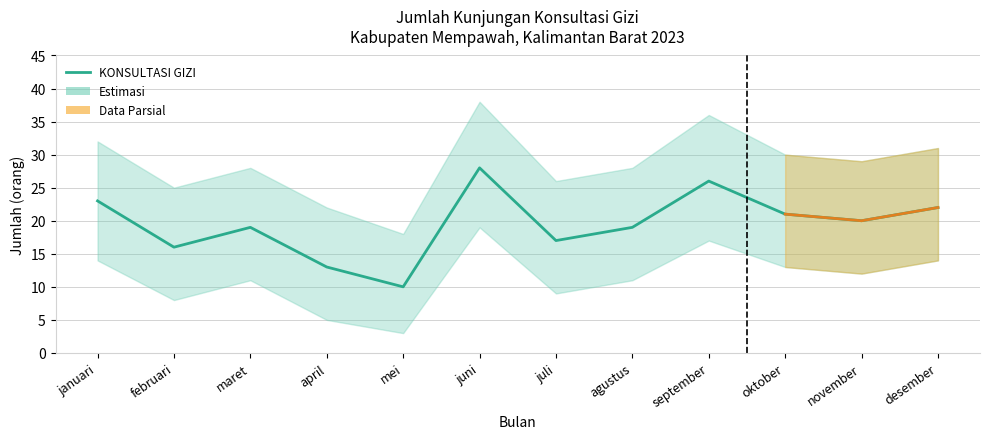

Is it true that the value at agustus is 32?

False